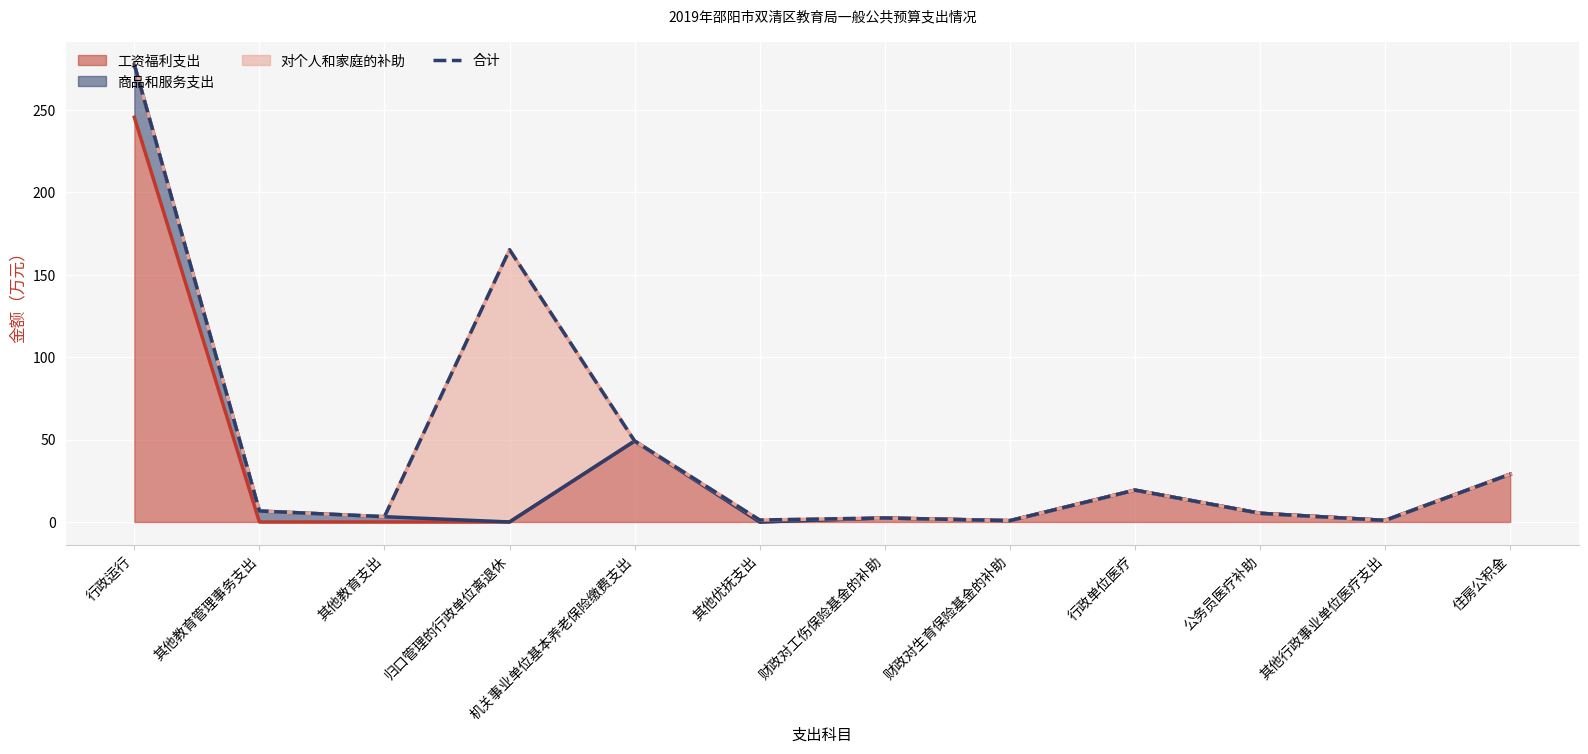

Which label corresponds to the largest value in the chart?

行政运行